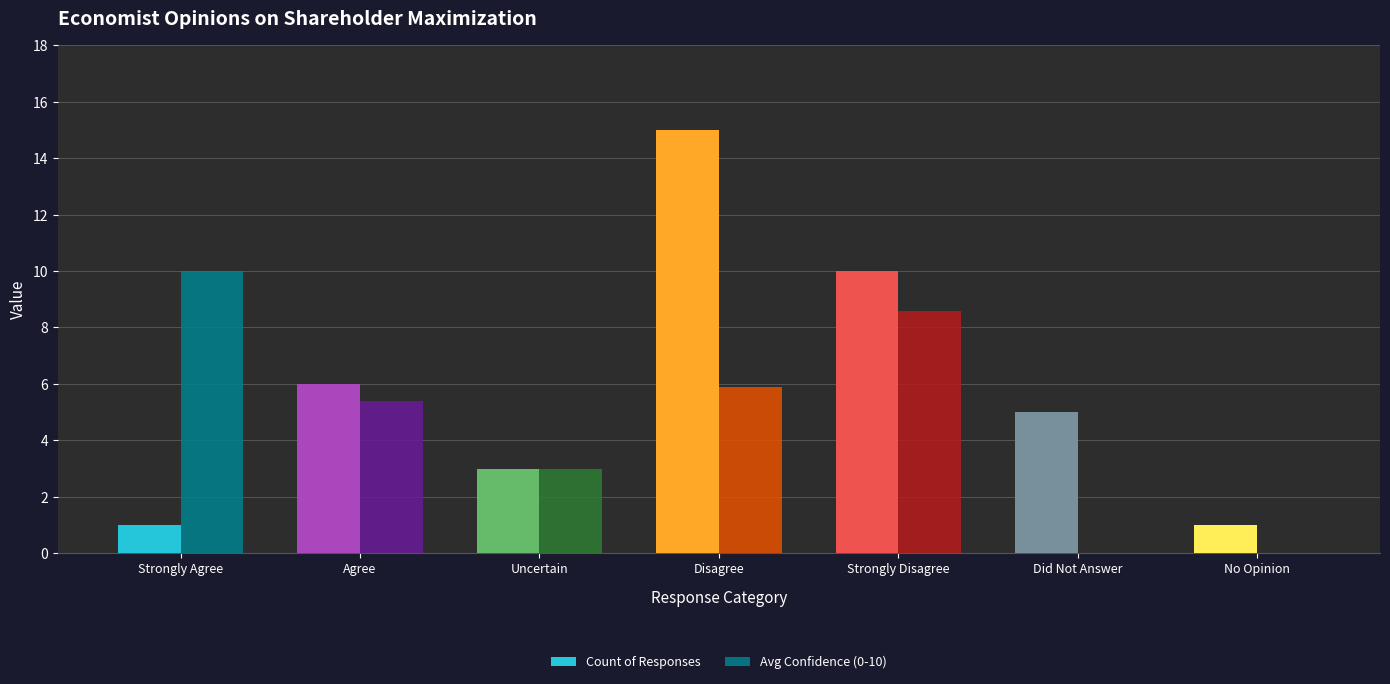

How many groups of bars are there?

7